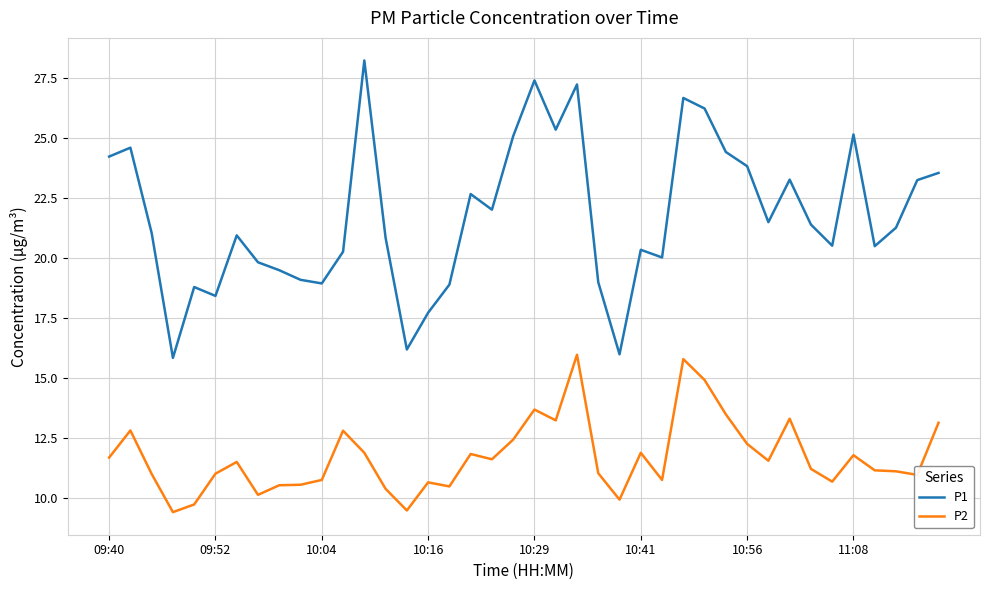

Rank the series by their average value, from lowest to highest.

P2, P1